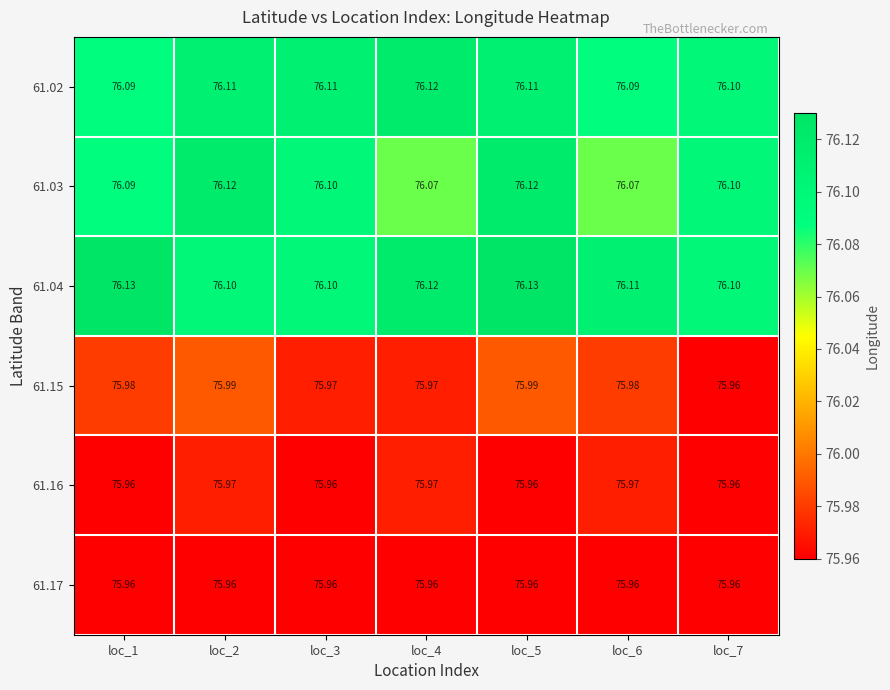

At which category is the sum across all series the highest?

loc_5